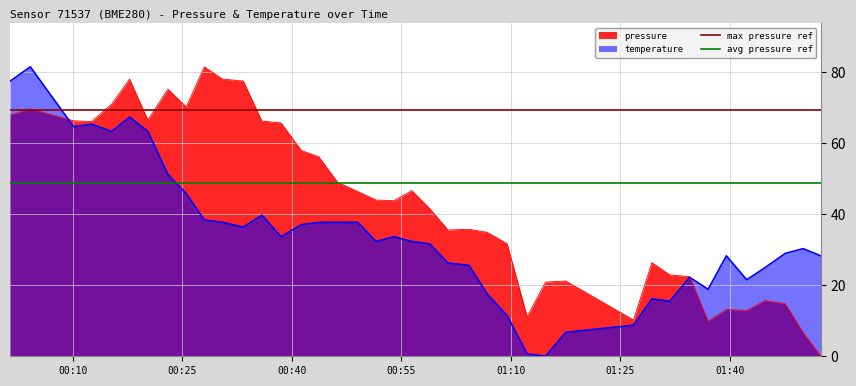

What is the sum of the avg pressure ref values at 00:10 and 00:25?

97.8